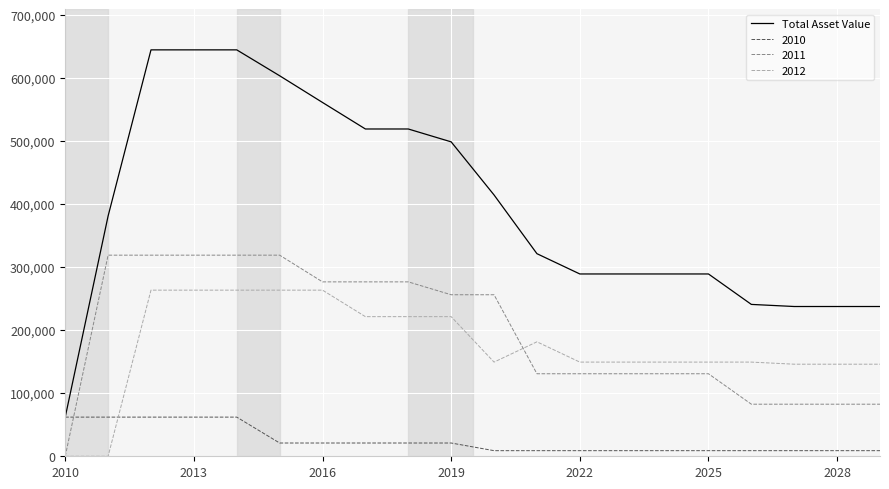

Which series has the largest range (max minus min)?

Total Asset Value